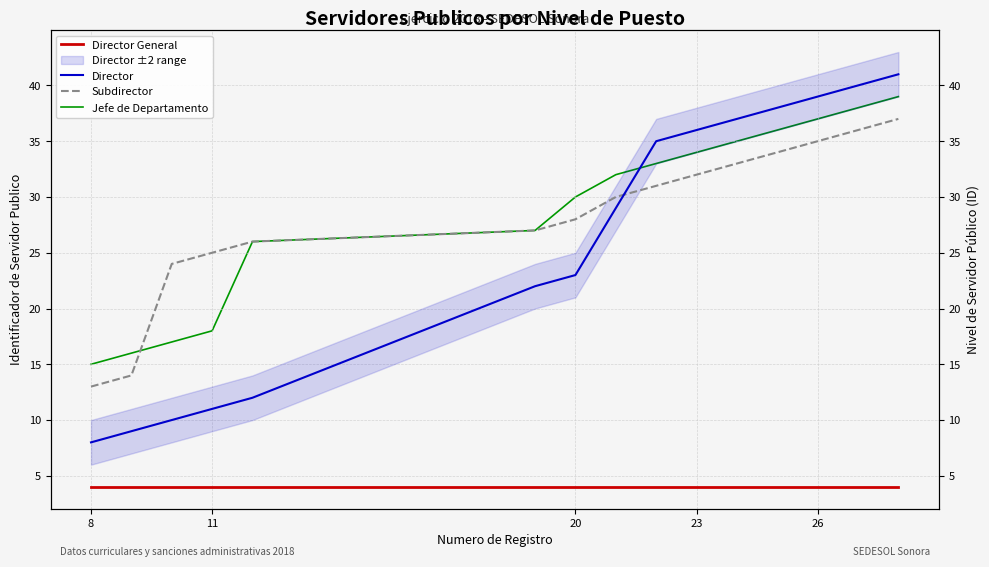

What are all the series names shown in the legend?

Director General, Director, Subdirector, Jefe de Departamento